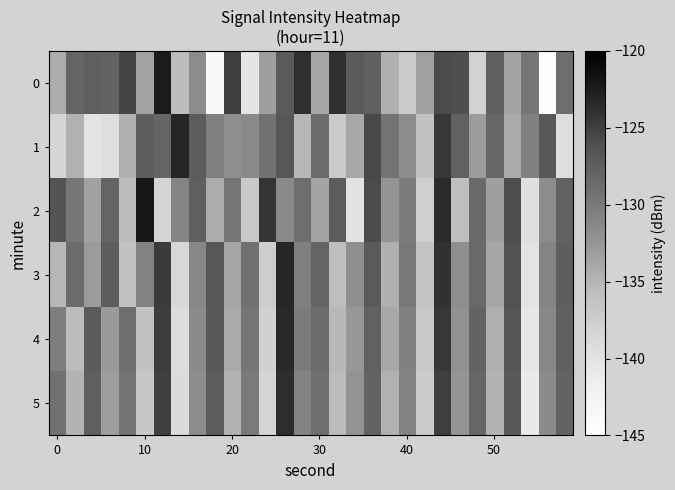

Reading left to right, what are all the values shown in this chart?

0: -134.4	-128.1	-127.5	-127.9	-125.5	-133.5	-122.3	-135.7	-131.7	-143.4	-124.9	-140.4	-133.3	-127.0	-123.8	-133.9	-123.9	-127.0	-127.6	-134.6	-137.2	-133.4	-125.9	-126.1	-138.1	-127.5	-133.7	-129.7	-144.6	-128.9
1: -138.3	-134.7	-140.2	-139.5	-134.6	-127.5	-128.2	-123.2	-127.3	-130.5	-132.0	-131.5	-129.3	-126.8	-135.2	-128.7	-137.1	-133.9	-125.6	-129.4	-131.8	-136.2	-124.5	-127.8	-133.0	-128.3	-134.1	-130.6	-126.9	-139.5
2: -126.5	-129.8	-133.4	-128.1	-135.7	-121.9	-138.2	-131.0	-127.6	-134.3	-129.7	-136.8	-124.2	-131.5	-128.9	-133.6	-127.3	-140.1	-125.8	-132.4	-130.2	-137.7	-123.6	-135.9	-128.5	-133.2	-126.1	-139.8	-131.7	-127.9
3: -135.1	-128.6	-132.9	-127.4	-136.3	-130.8	-124.7	-138.5	-131.2	-126.8	-133.7	-129.1	-137.4	-123.3	-130.5	-128.2	-135.8	-132.0	-127.1	-134.6	-129.9	-136.5	-124.1	-131.9	-128.4	-133.8	-126.3	-140.2	-131.0	-127.5
4: -130.4	-135.6	-127.2	-132.8	-128.9	-136.1	-124.8	-139.3	-131.5	-127.0	-134.2	-129.6	-137.9	-123.5	-130.1	-128.7	-135.3	-132.6	-127.8	-134.0	-130.7	-136.9	-124.4	-132.1	-128.0	-134.5	-126.6	-140.8	-131.3	-127.7
5: -129.2	-134.9	-127.6	-133.1	-129.5	-136.7	-125.0	-139.1	-131.8	-127.3	-134.8	-130.0	-138.2	-123.8	-130.9	-129.0	-135.5	-132.3	-128.0	-134.7	-130.9	-137.2	-124.9	-132.4	-128.3	-134.9	-127.0	-141.1	-131.6	-128.0